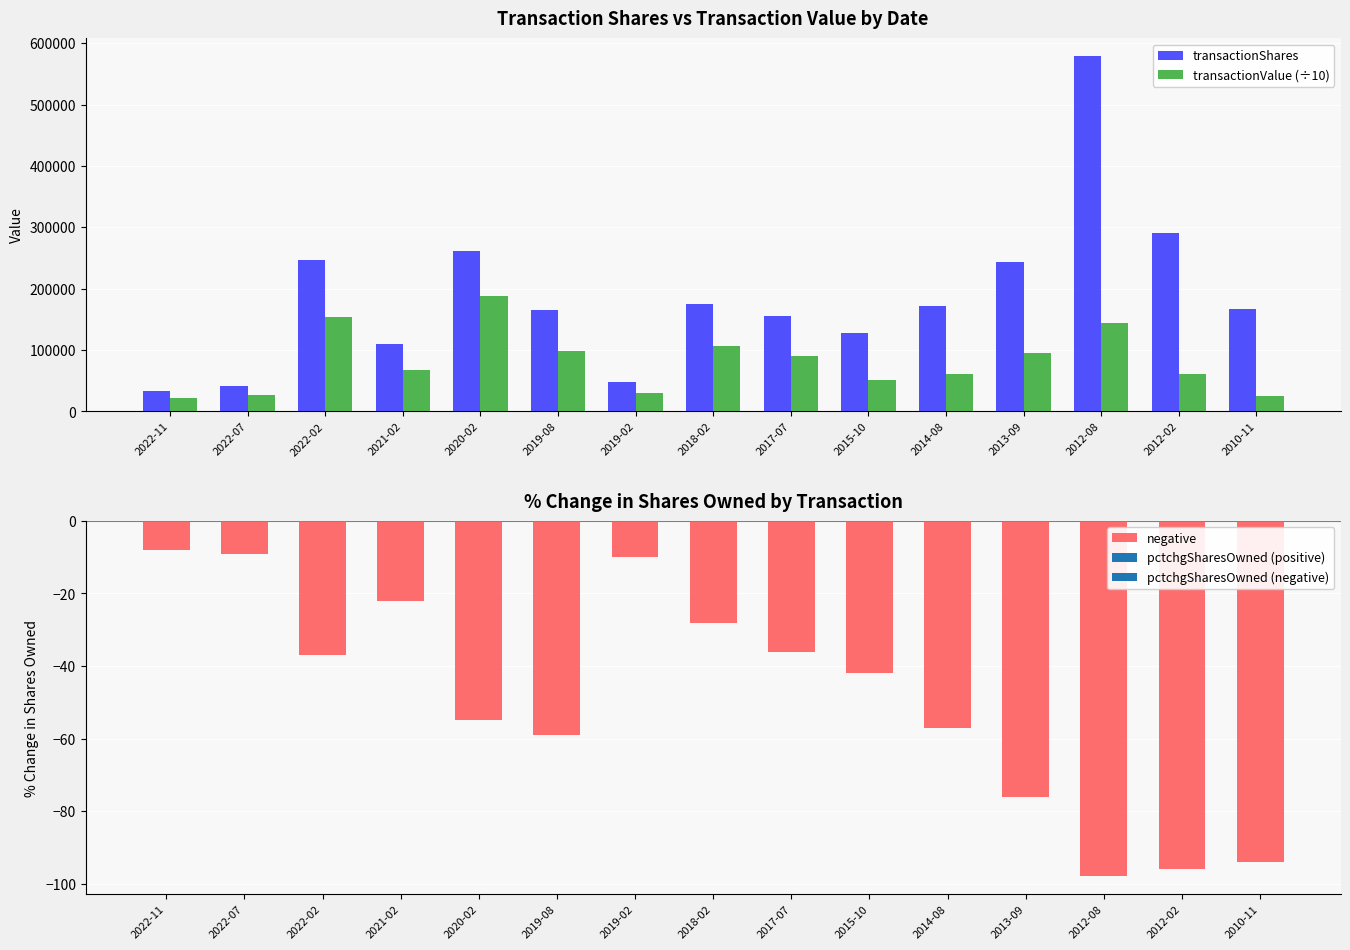

What is the label of the 11th bar from the left?

2014-08